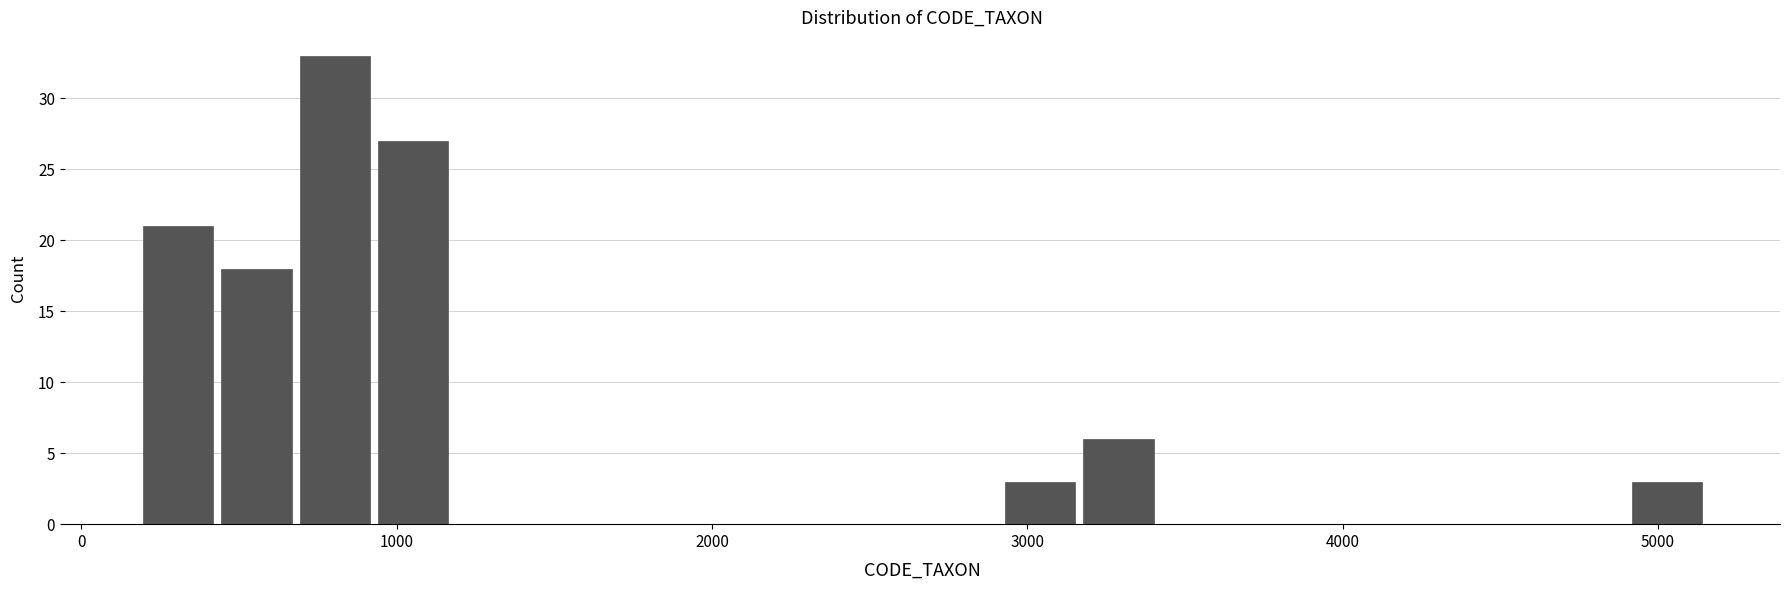

Read against the x-axis, roughly where is the centre of the tallest bar?

800